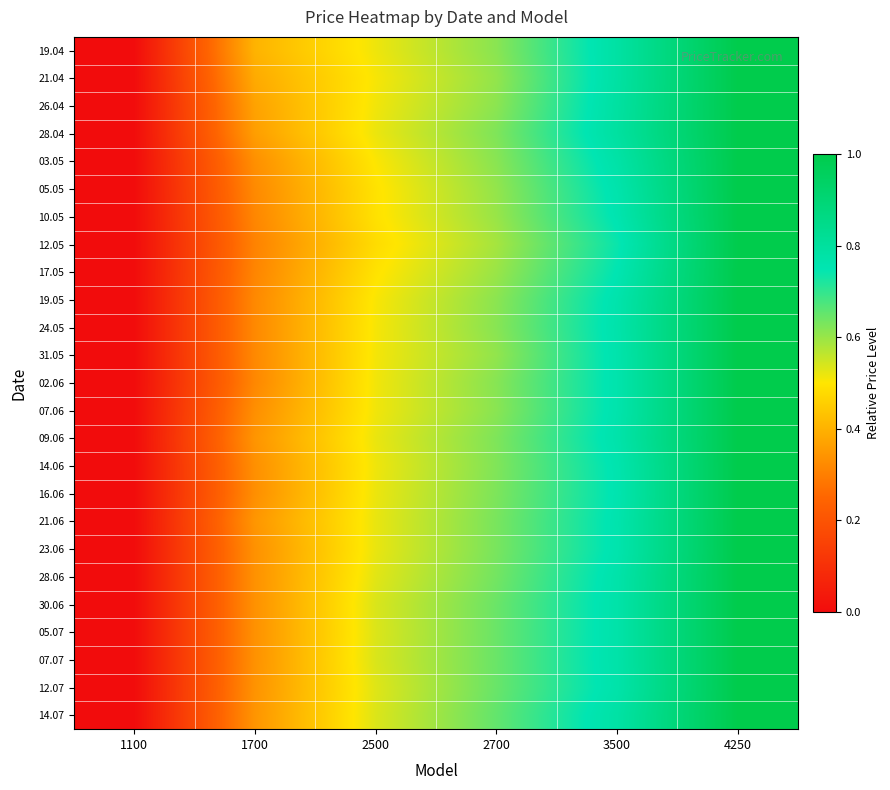

Which series has the largest range (max minus min)?

19.04